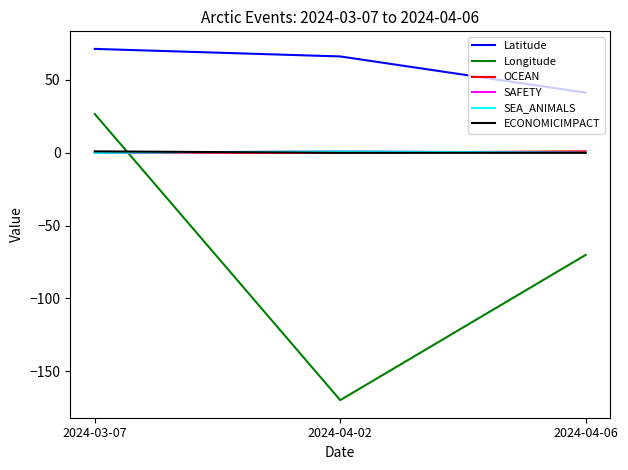

Is this an area chart (filled region under the line)?

No